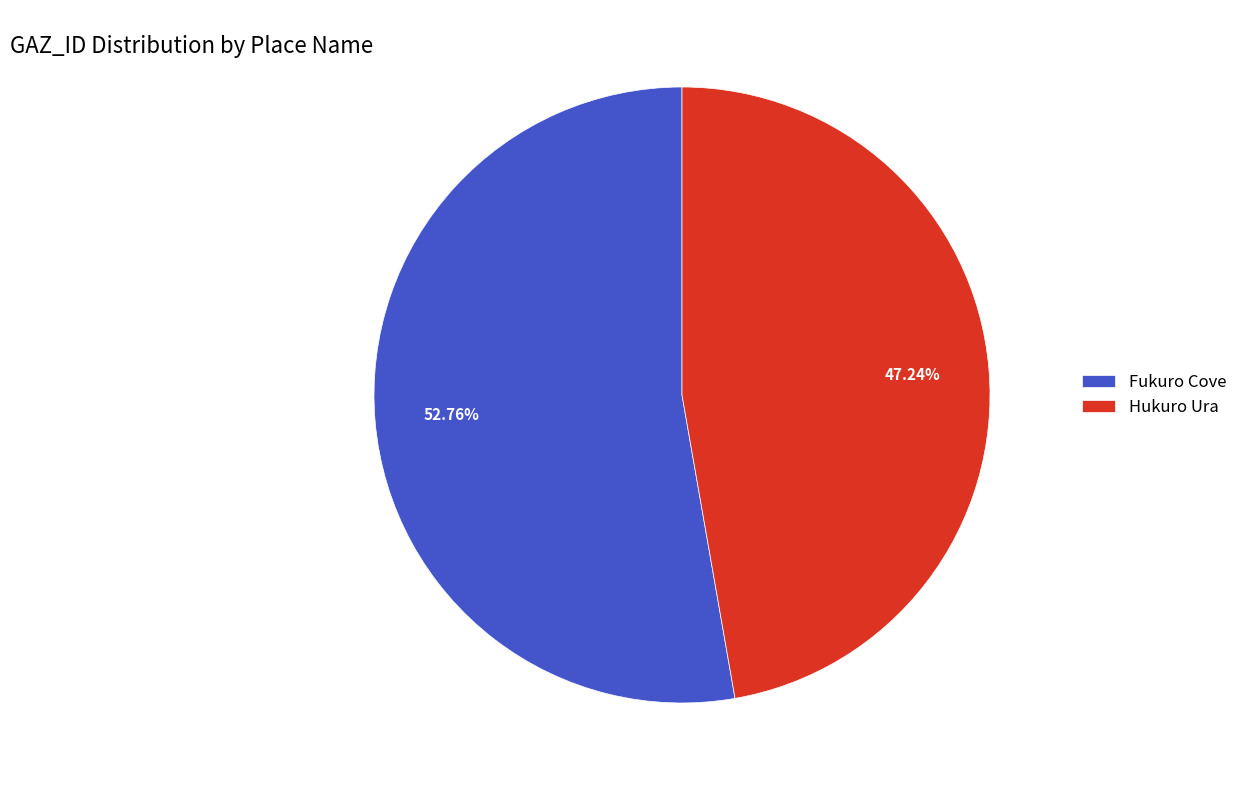

Which category accounts for the majority?

Fukuro Cove